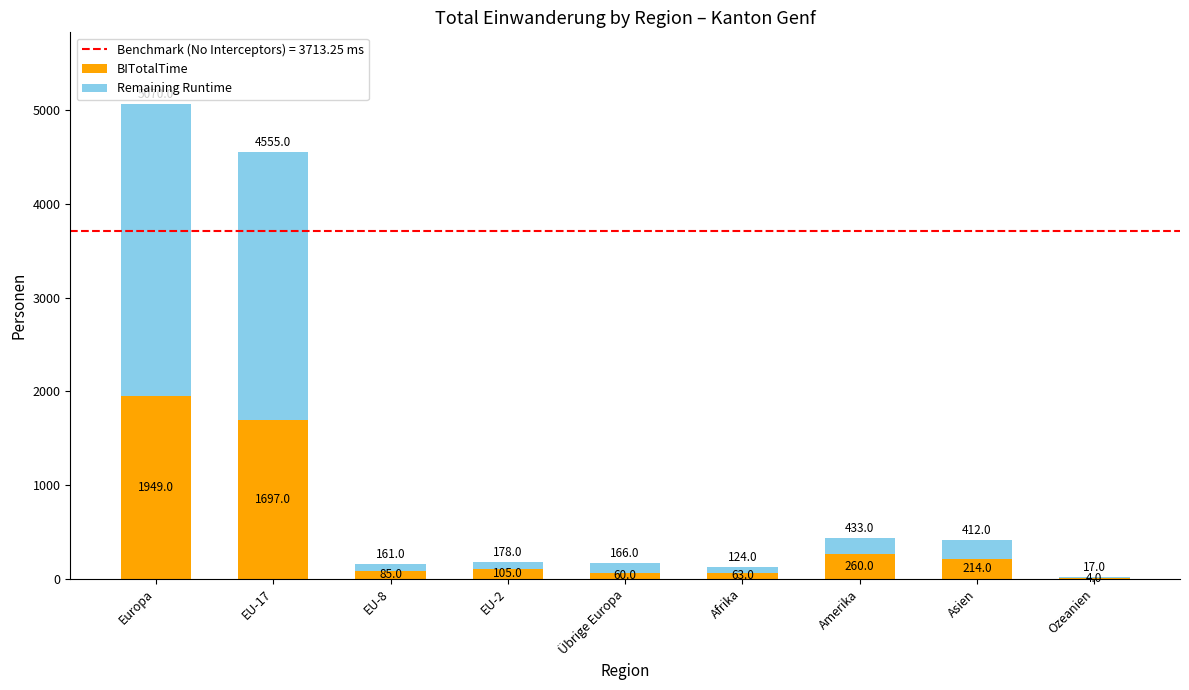

True or false: BITotalTime has a value of 214 at Asien.

True